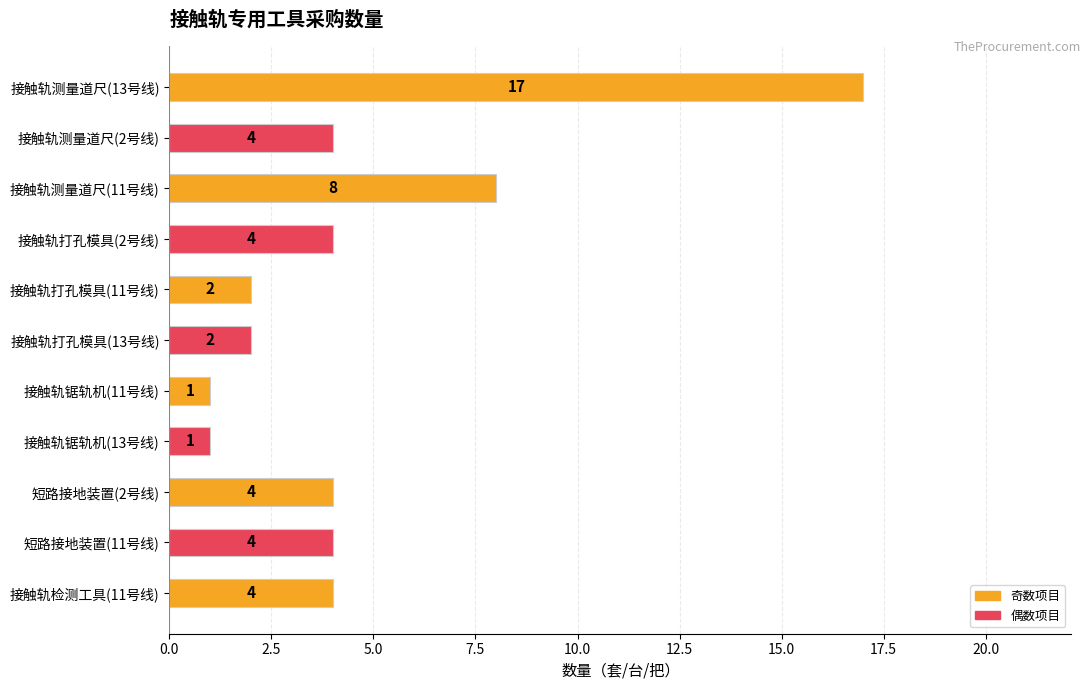

How many bars are there in total?

11